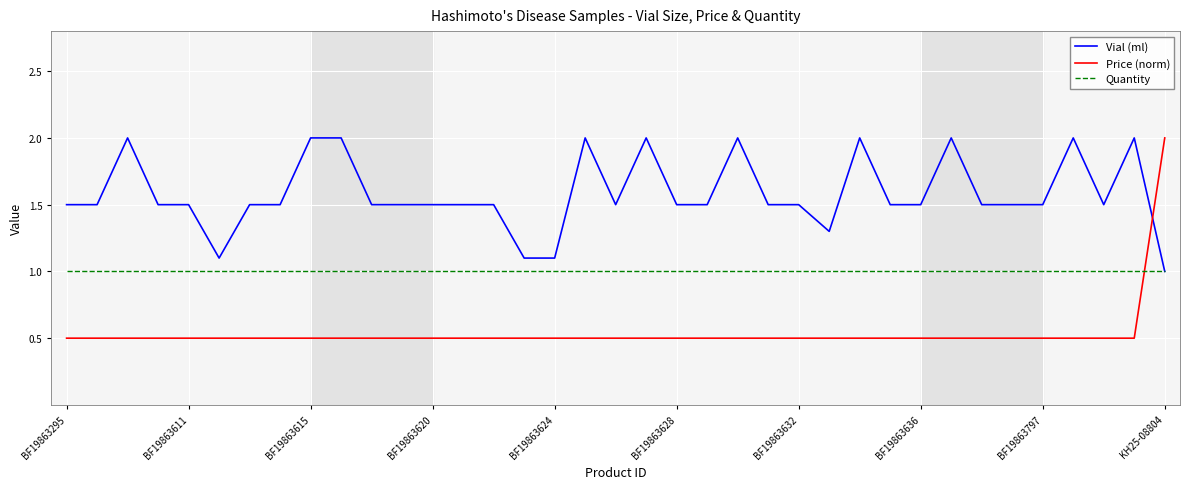

Reading left to right, extract all data points from this chart.

Vial (ml): 1.5	1.5	2.0	1.5	1.5	1.1	1.5	1.5	2.0	2.0	1.5	1.5	1.5	1.5	1.5	1.1	1.1	2.0	1.5	2.0	1.5	1.5	2.0	1.5	1.5	1.3	2.0	1.5	1.5	2.0	1.5	1.5	1.5	2.0	1.5	2.0	1.0
Price (norm): 0.5	0.5	0.5	0.5	0.5	0.5	0.5	0.5	0.5	0.5	0.5	0.5	0.5	0.5	0.5	0.5	0.5	0.5	0.5	0.5	0.5	0.5	0.5	0.5	0.5	0.5	0.5	0.5	0.5	0.5	0.5	0.5	0.5	0.5	0.5	0.5	2.0
Quantity: 1.0	1.0	1.0	1.0	1.0	1.0	1.0	1.0	1.0	1.0	1.0	1.0	1.0	1.0	1.0	1.0	1.0	1.0	1.0	1.0	1.0	1.0	1.0	1.0	1.0	1.0	1.0	1.0	1.0	1.0	1.0	1.0	1.0	1.0	1.0	1.0	1.0